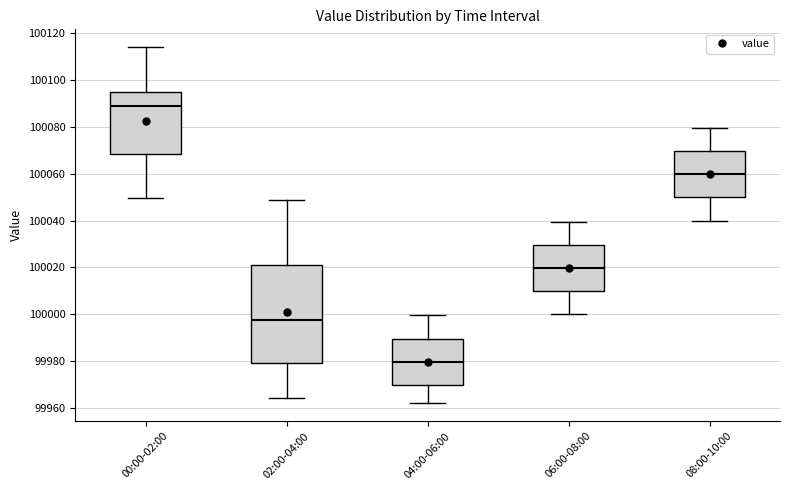

Comparing the boxes themselves (not the whiskers), which one is the tallest?

02:00-04:00